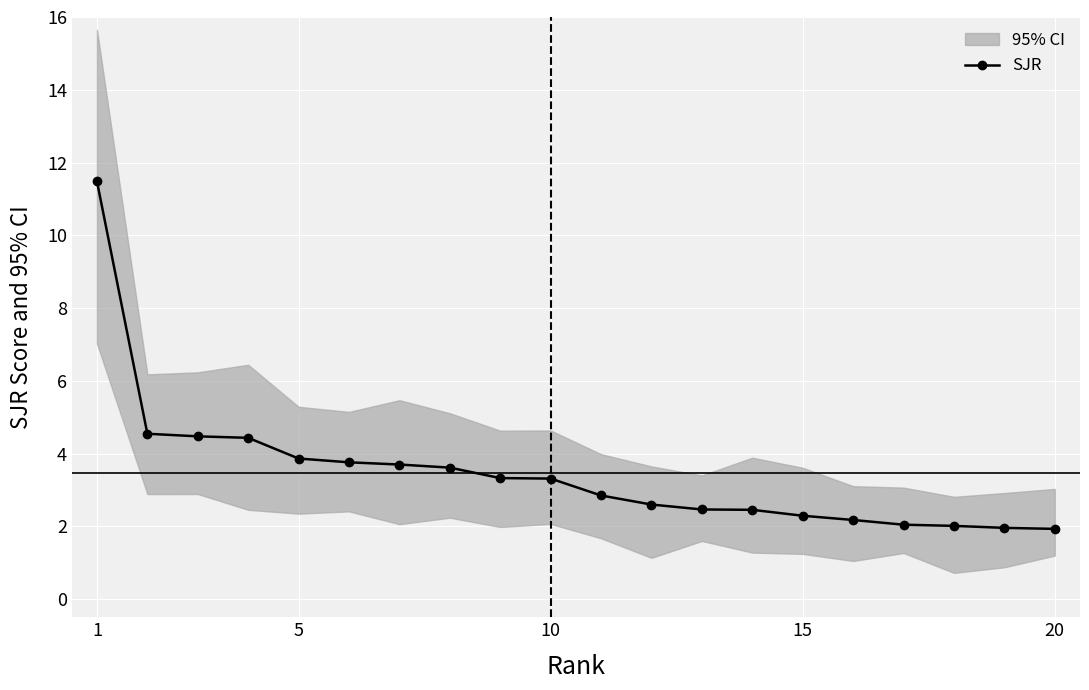

What is the highest value of the SJR series?

11.5